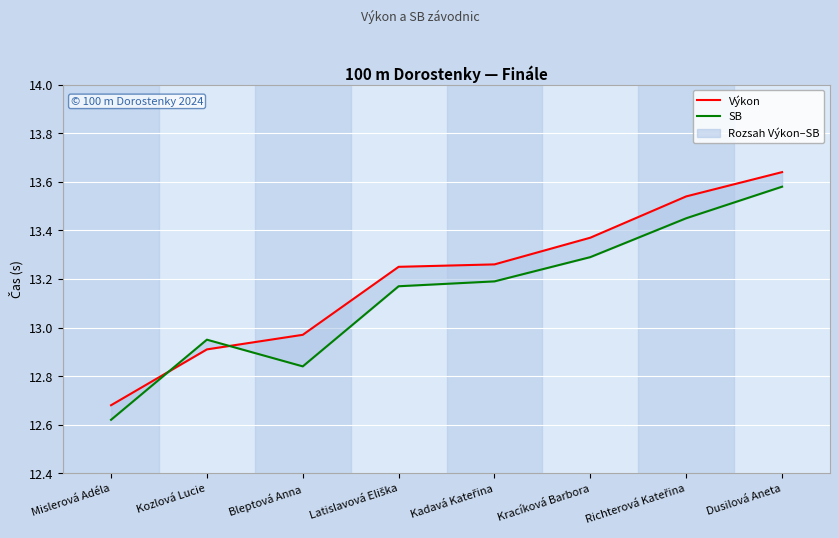

What is the spread (max minus min) of values at Latislavová Eliška?

0.1